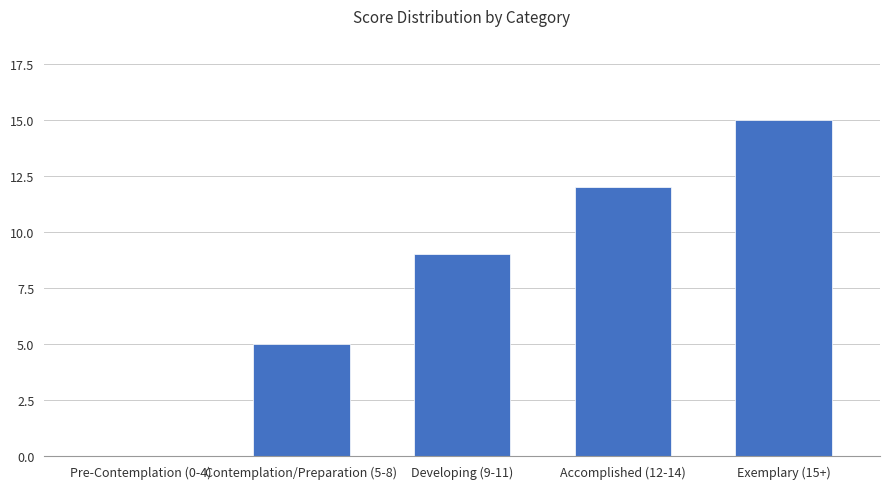

The chart shows a value of 18 at Accomplished (12-14). True or false?

False